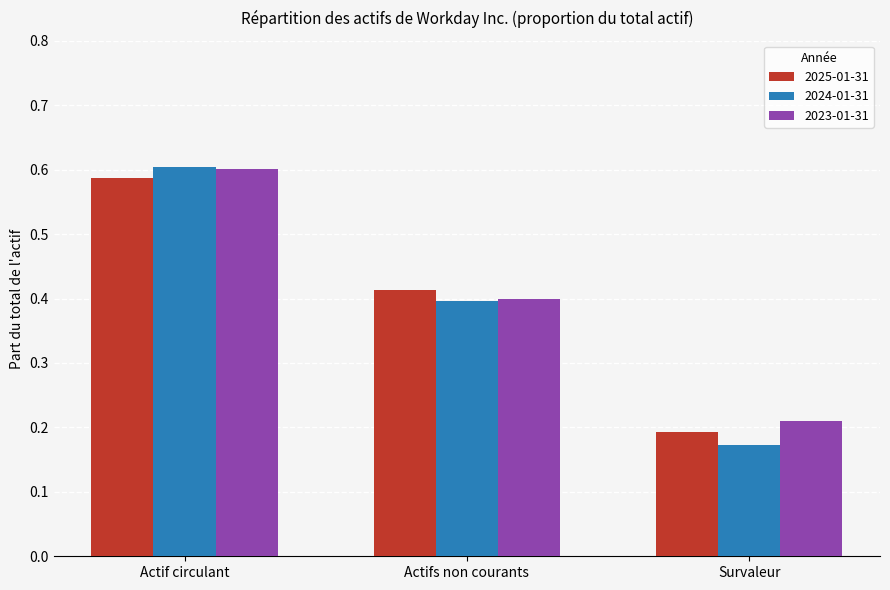

What is the sum of the 2023-01-31 values at Actif circulant and Survaleur?

0.8